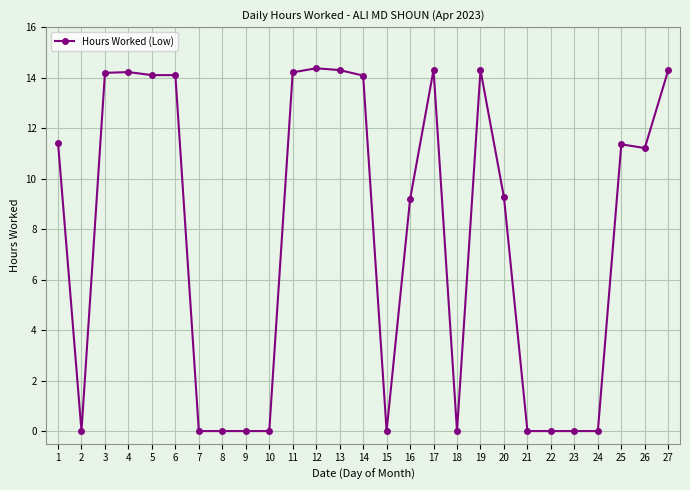

The value at 4 is 24.3. True or false?

False